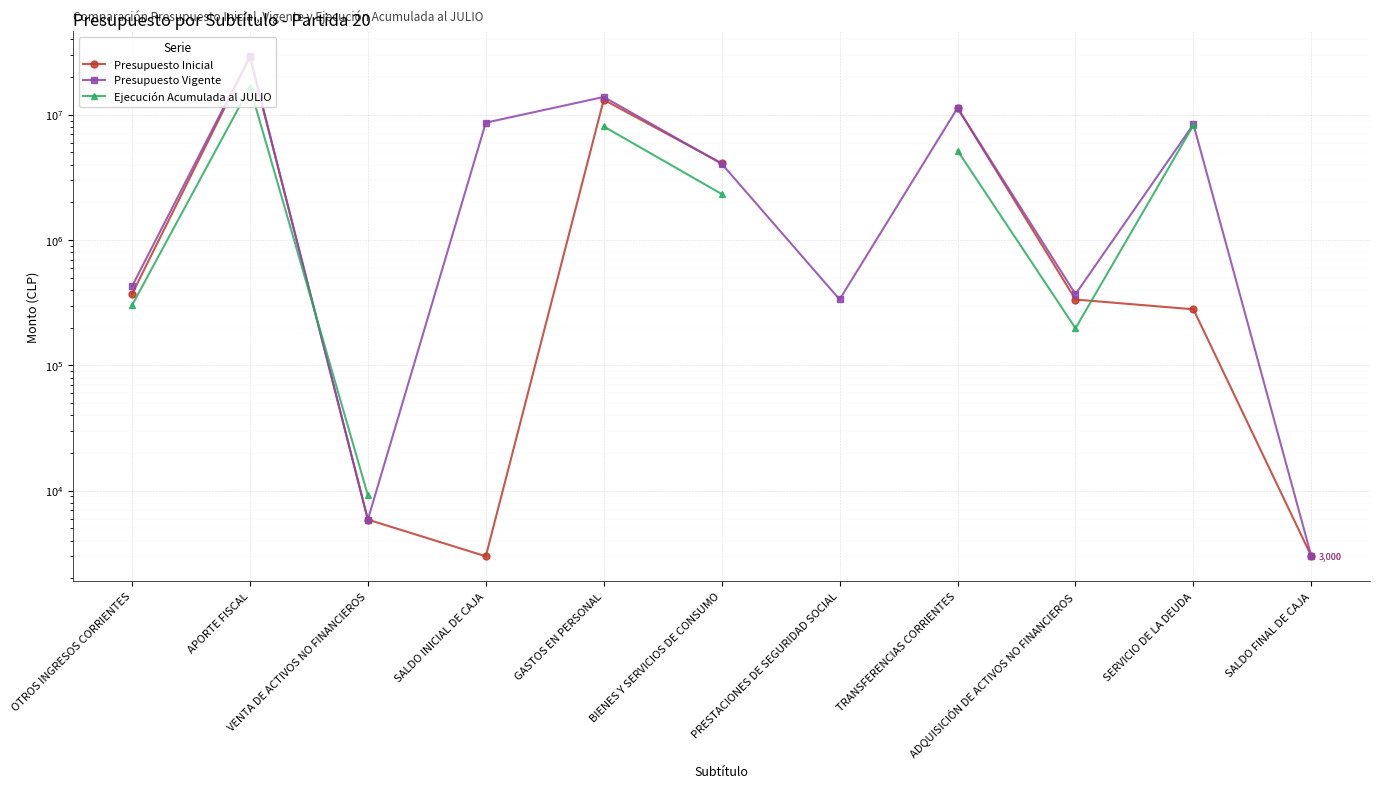

Rank the series by their maximum value, from lowest to highest.

Ejecución Acumulada al JULIO, Presupuesto Inicial, Presupuesto Vigente